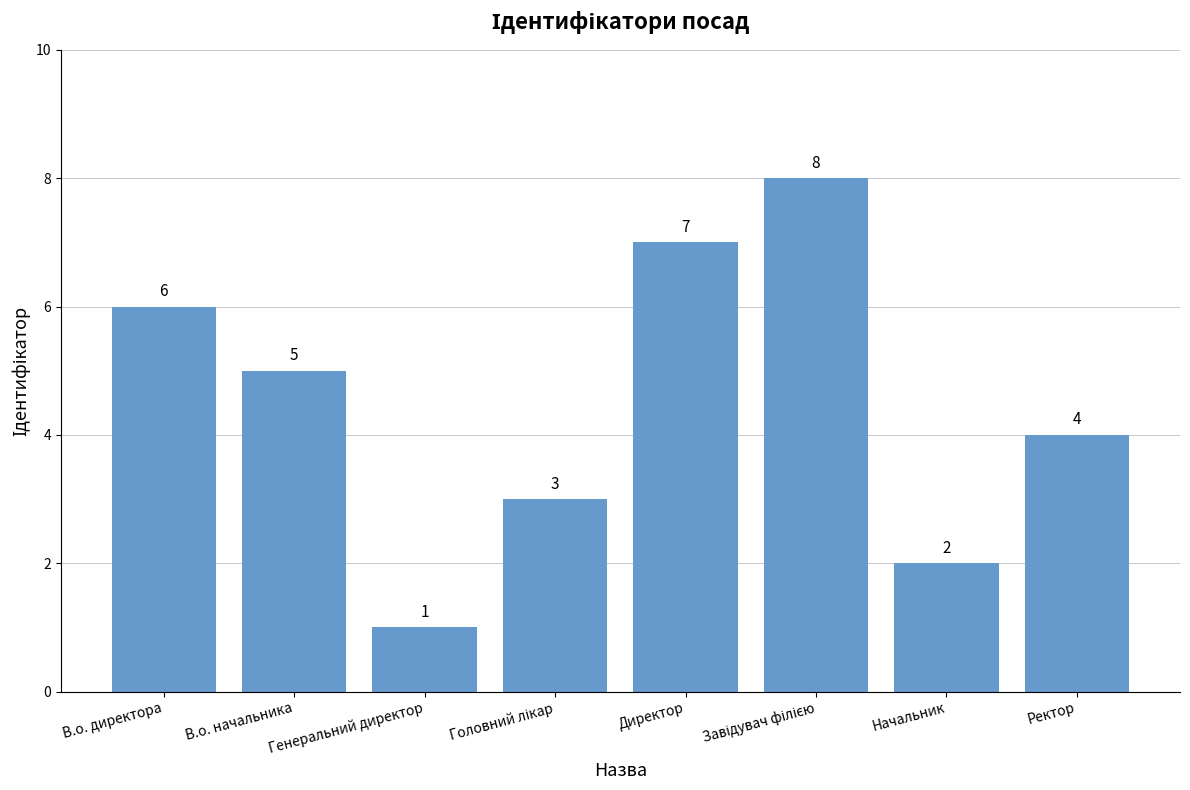

What is the label of the 1st bar from the left?

В.о. директора